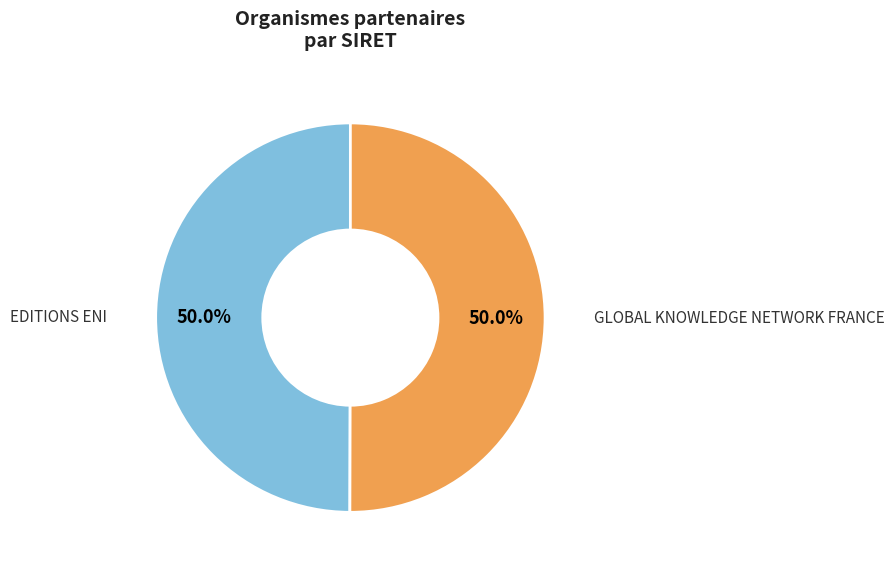

How many slices are in this pie chart?

2